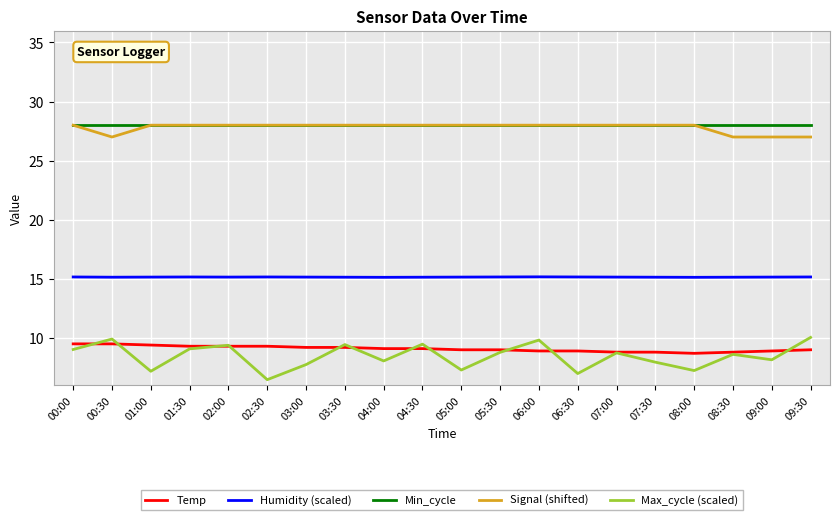

True or false: Max_cycle (scaled) and Min_cycle cross at least once.

False